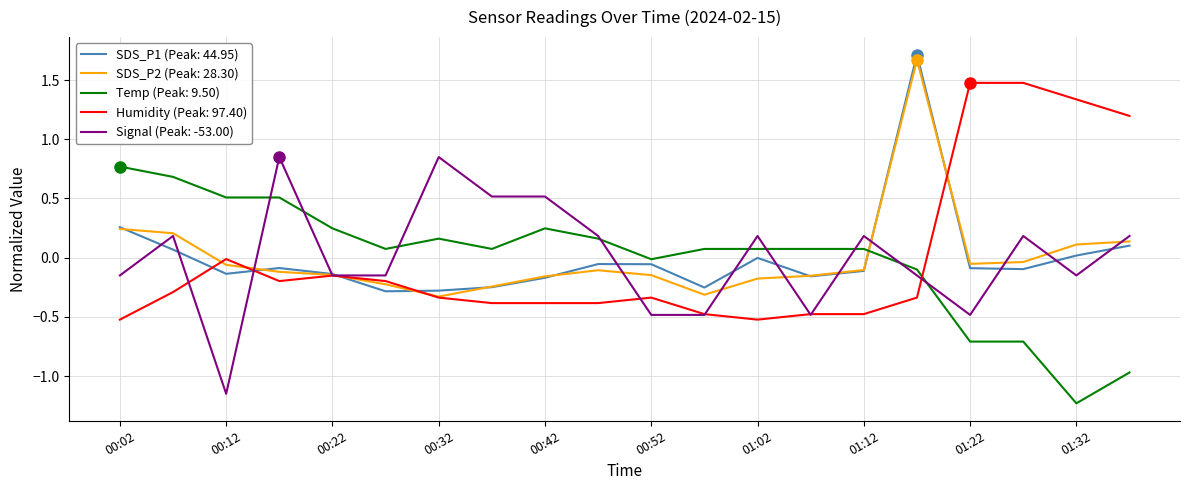

What is the greatest value displayed?

1.7